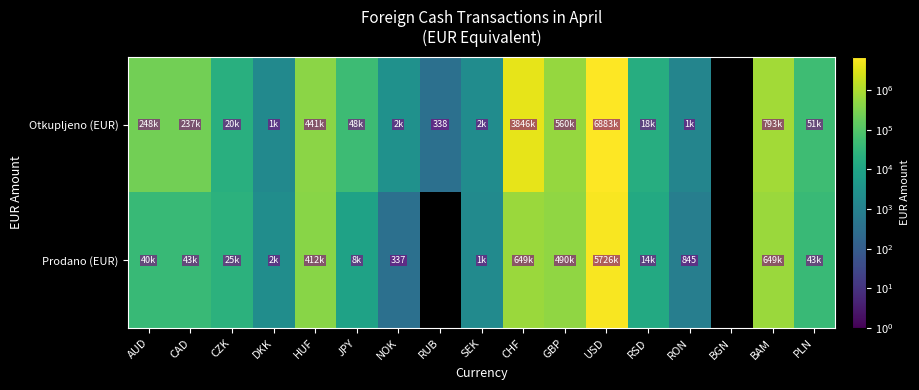

The Prodano (EUR) series shows 672653.6 at HUF. True or false?

False